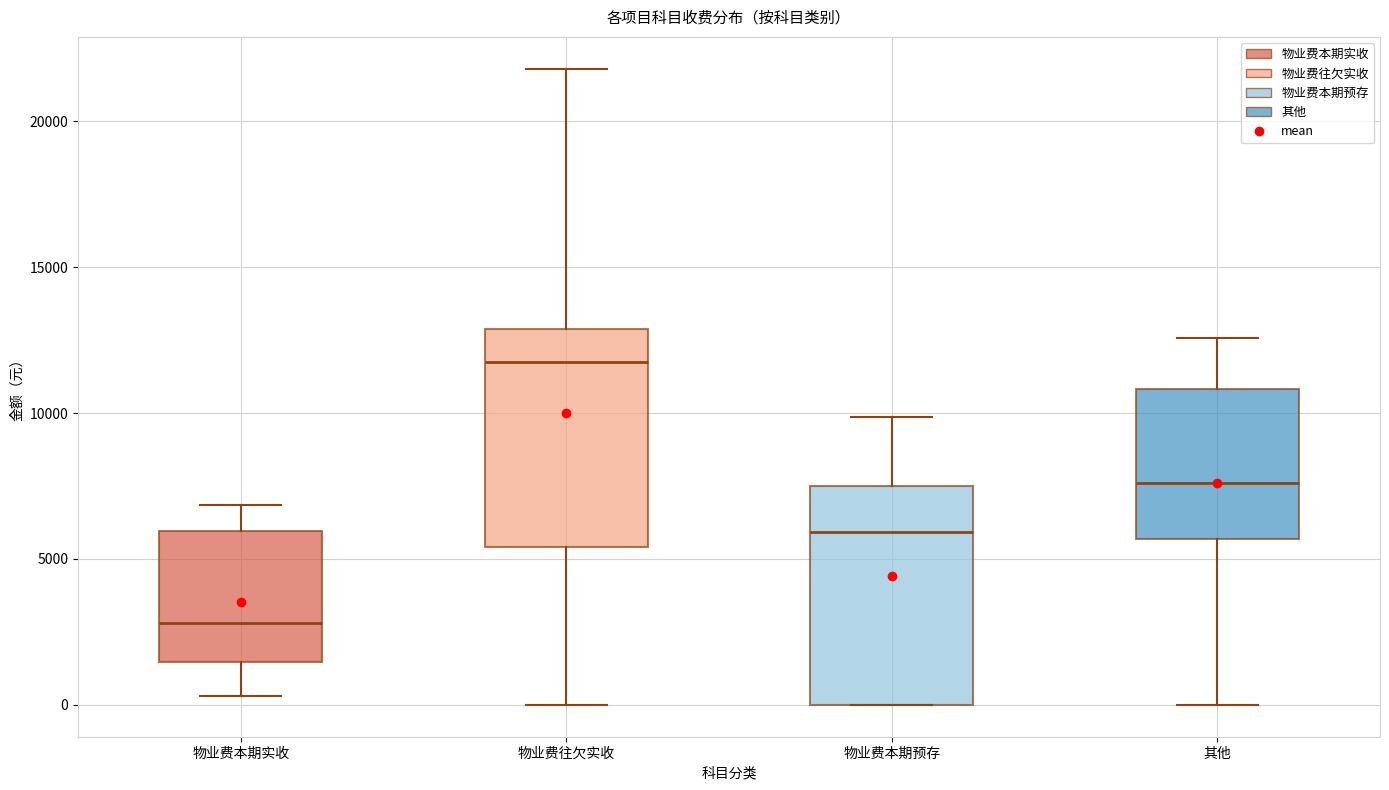

Where does the upper whisker of the box for 物业费往欠实收 end on the y-axis? The values are not printed on the chart, so give them approximately, as read against the axis.

22000